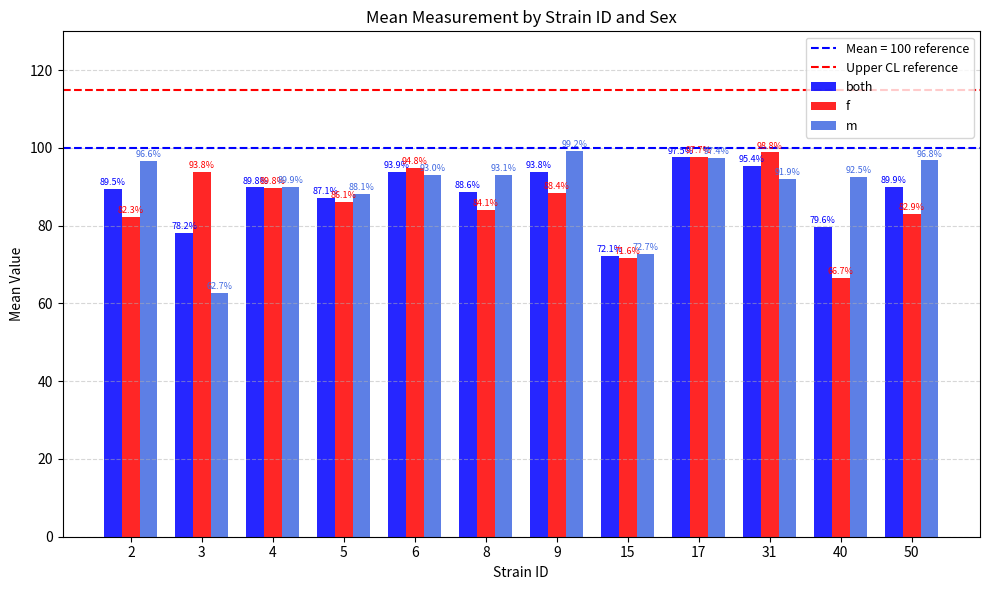

At which label does m first exceed 93?

2